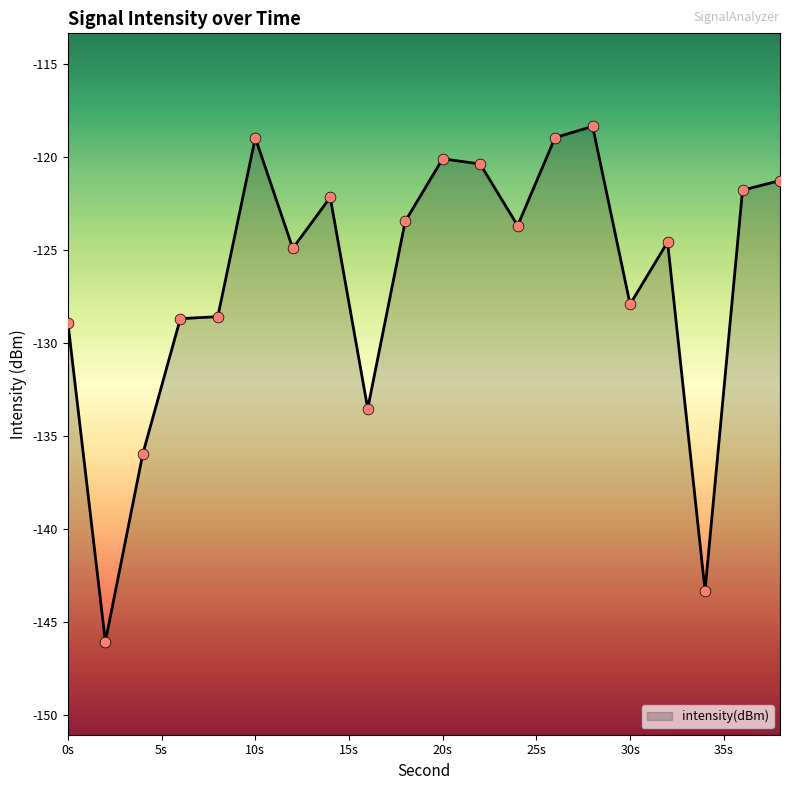

What is the change in value from 10s to 30s?

-8.9